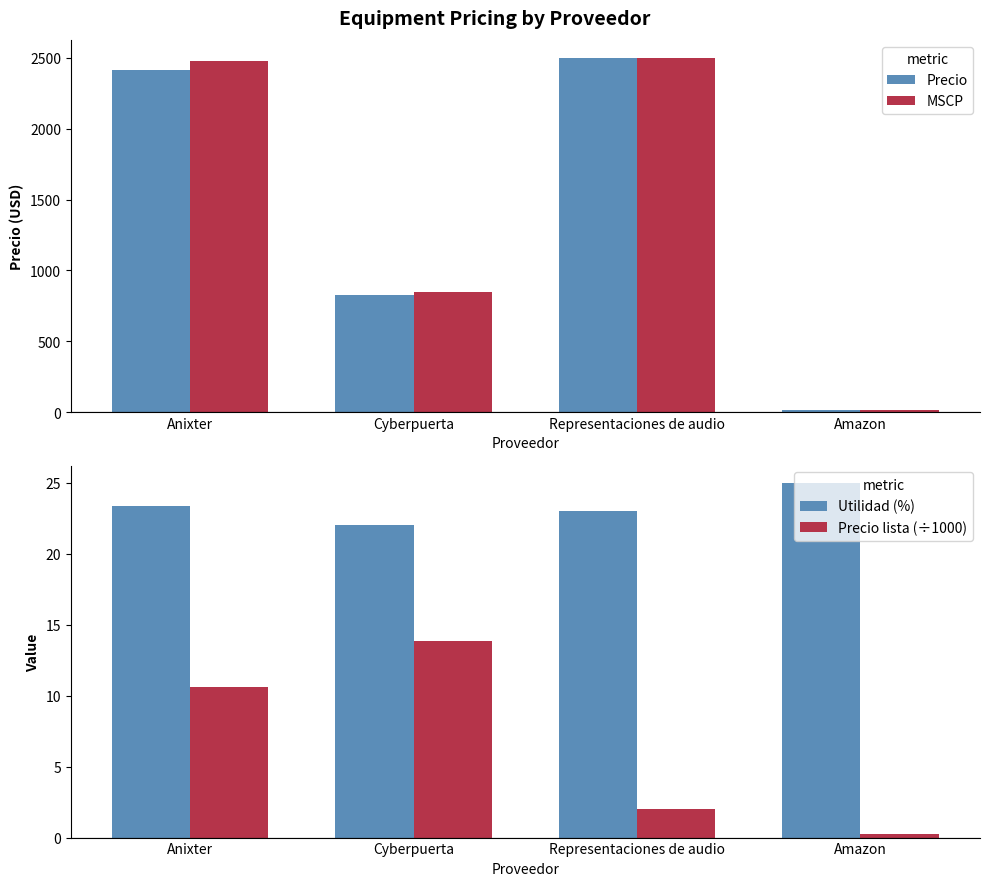

Which series has the largest total across all categories?

MSCP